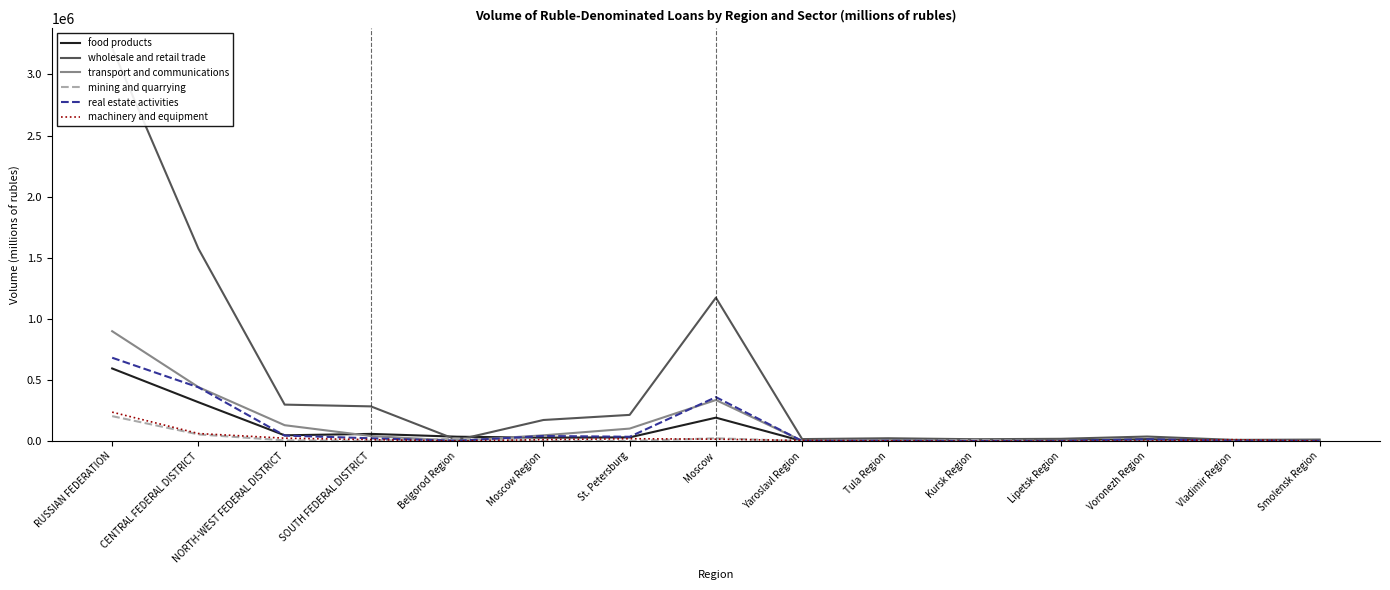

The value of wholesale and retail trade at Yaroslavl Region is 16787. True or false?

True